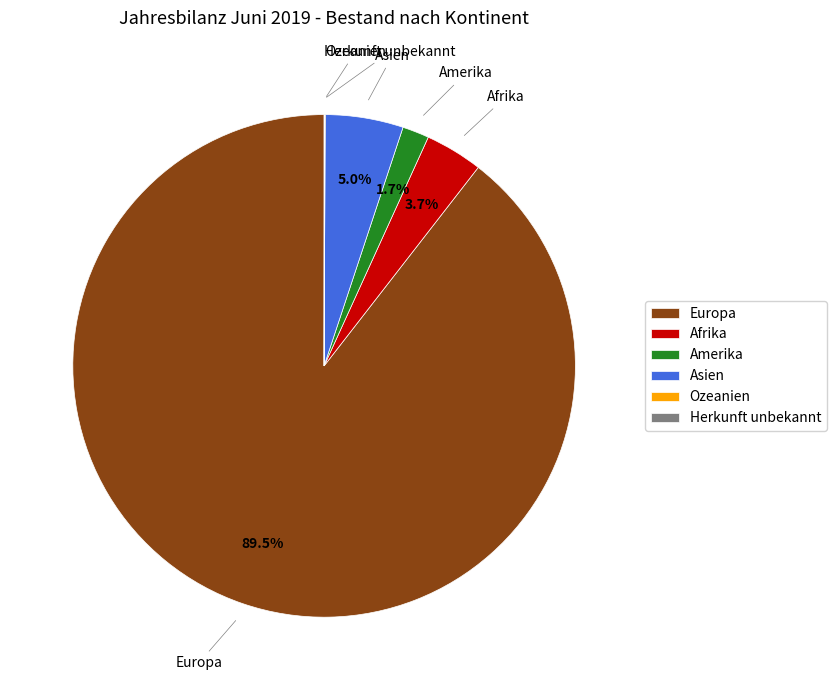

Is there any slice that represents more than half of the pie?

Yes